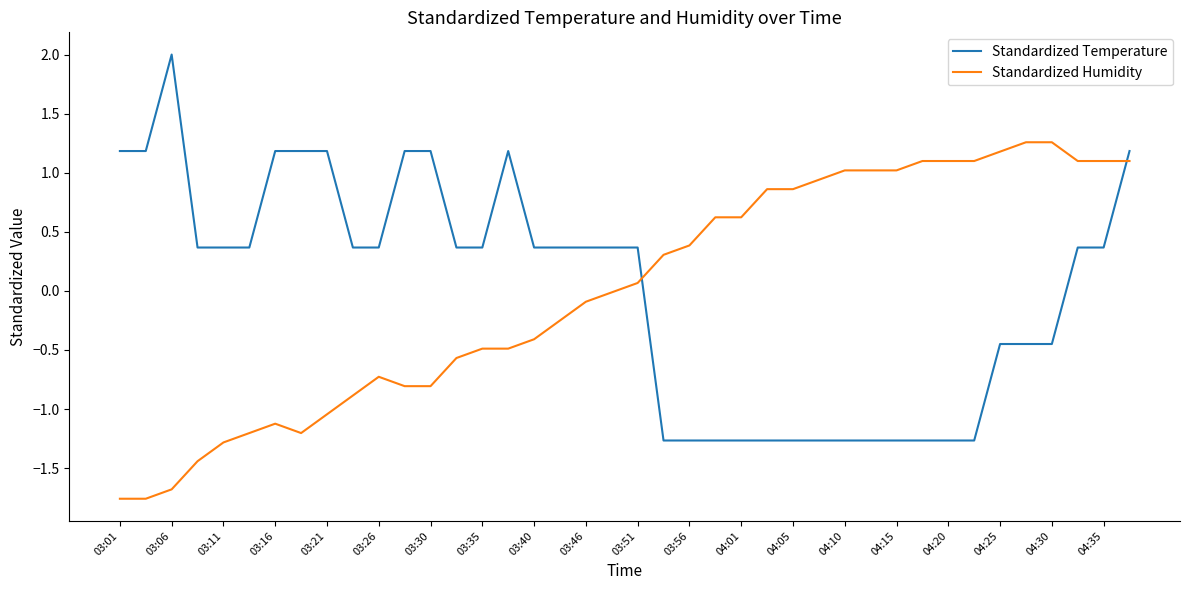

Which series has the largest range (max minus min)?

Standardized Temperature